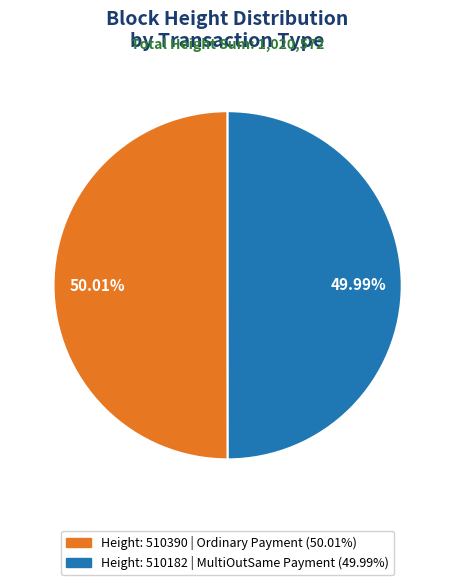

Is there a majority slice in this chart?

Yes